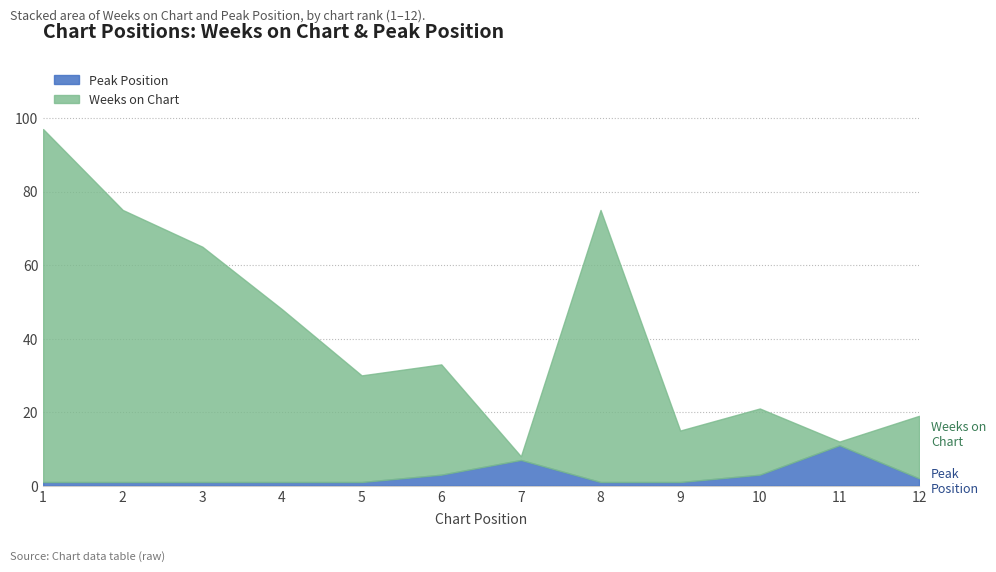

Which series has the largest total across all categories?

Weeks on Chart